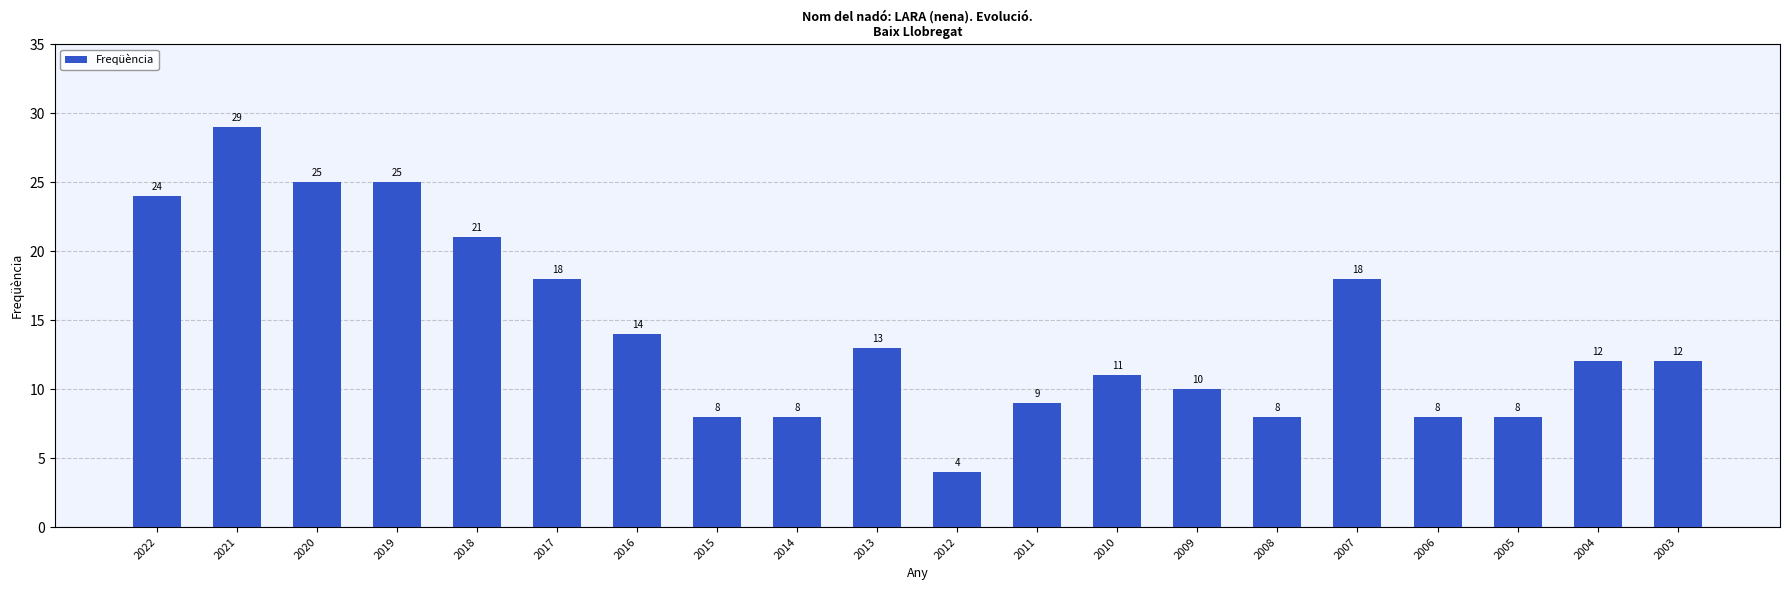

How many data points does each series have?

20